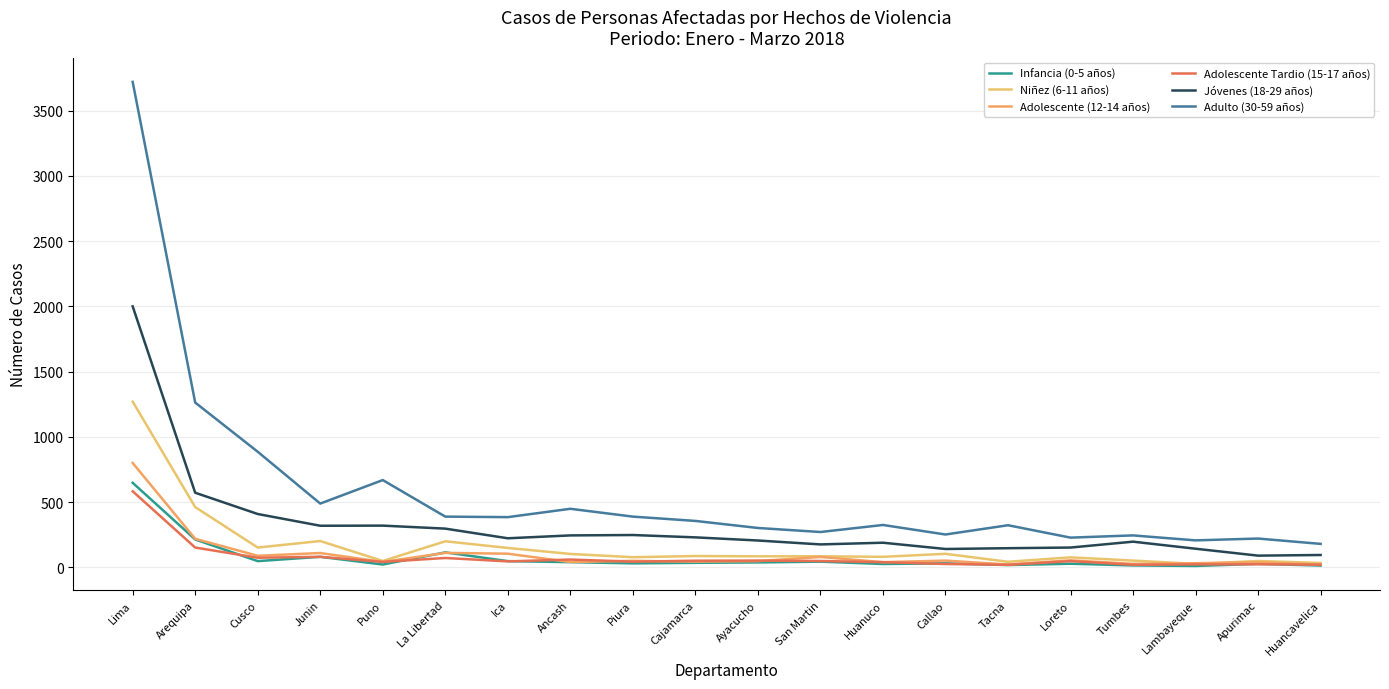

The value of Adolescente (12-14 años) at Apurimac is 39. True or false?

True